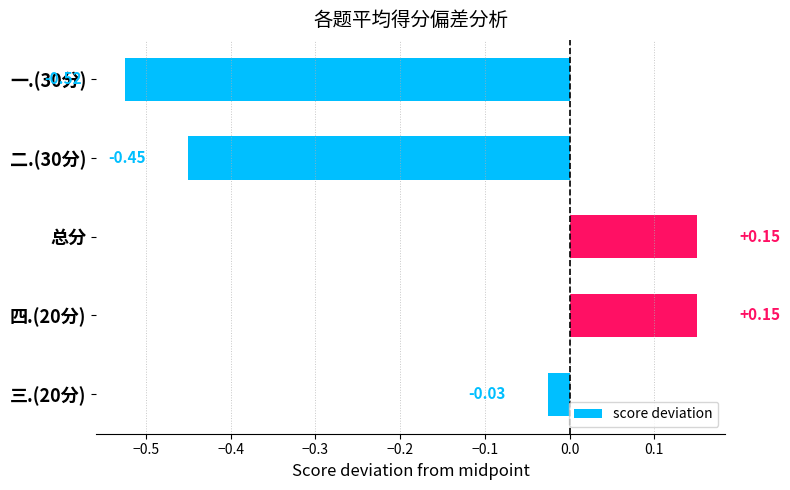

What is the sum of the values at 二.(30分) and 四.(20分)?

-0.3